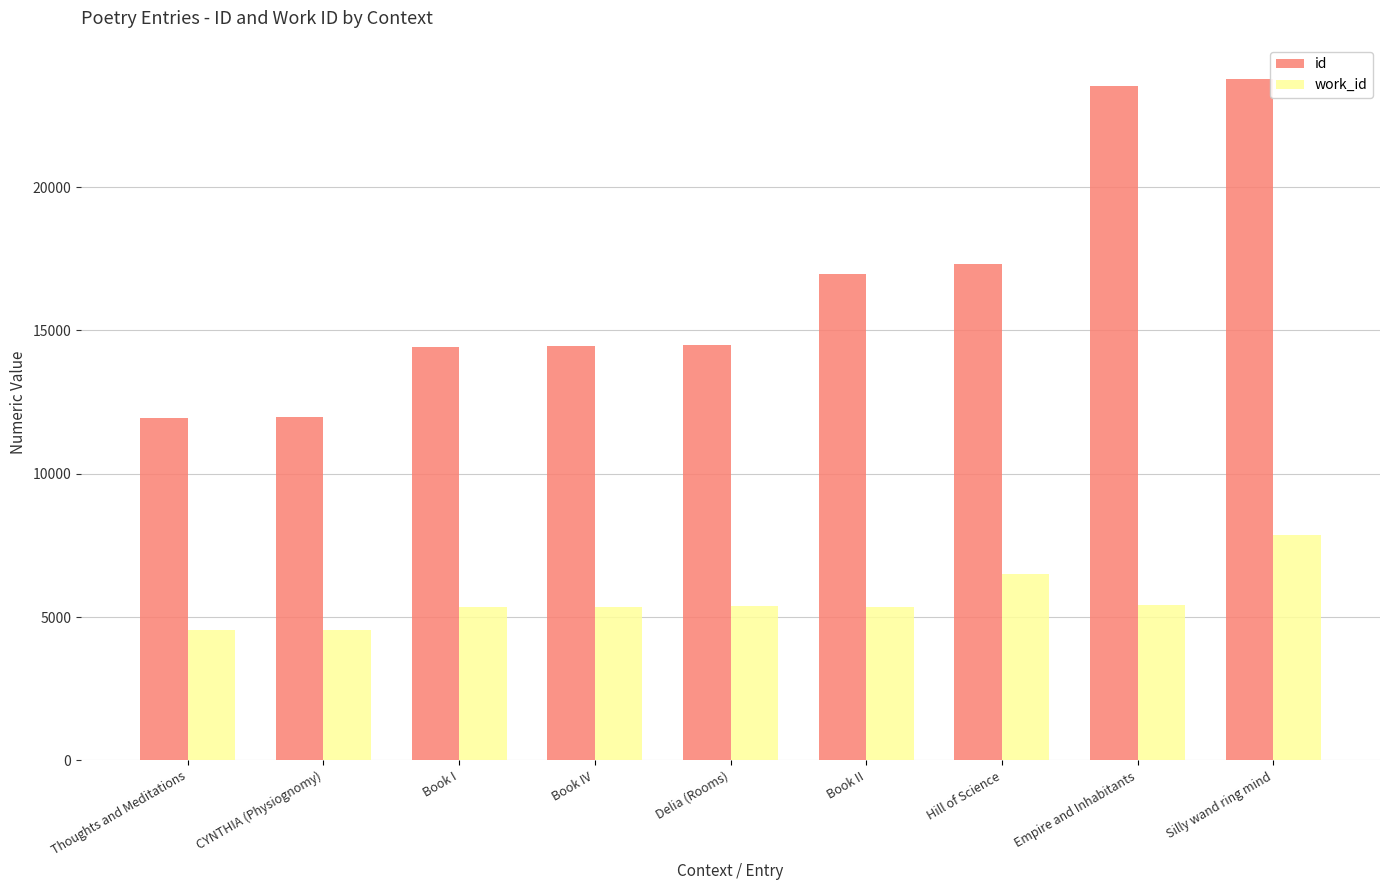

At Empire and Inhabitants, list the series in order from smallest to largest.

work_id, id